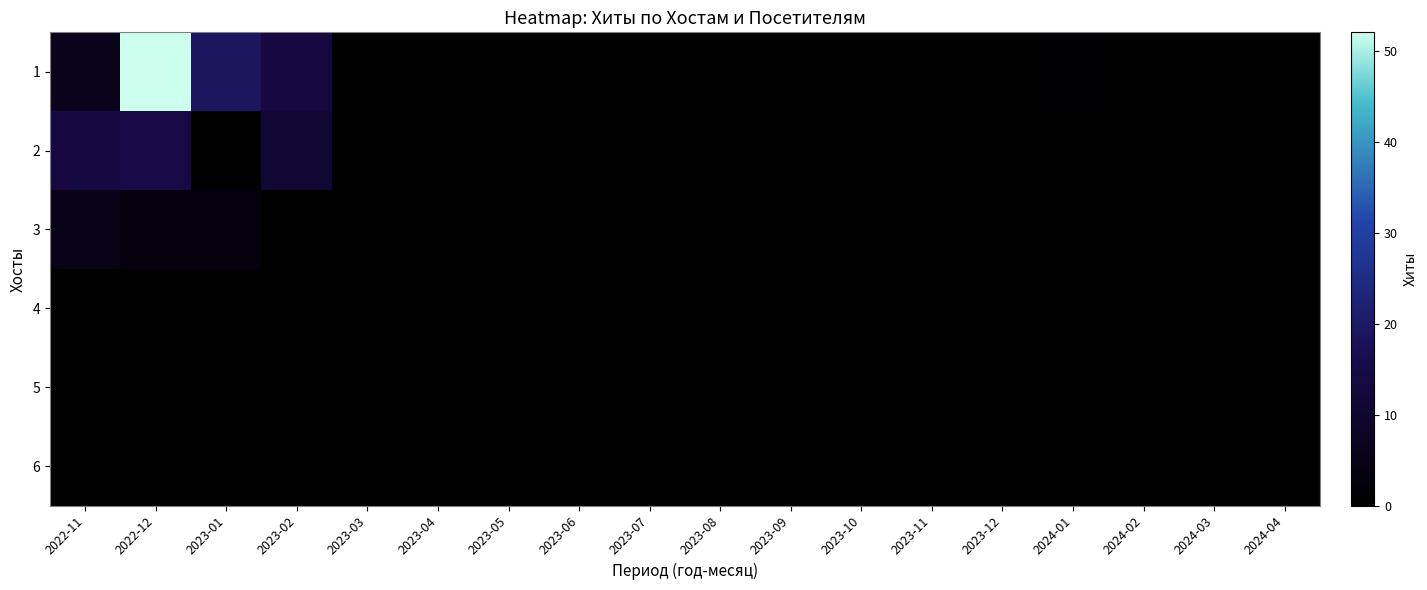

Reading left to right, transcribe all the data shown in this chart.

1: 2022-11=6	2022-12=52	2023-01=19	2023-02=14	2023-03=0	2023-04=0	2023-05=0	2023-06=0	2023-07=0	2023-08=0	2023-09=0	2023-10=0	2023-11=0	2023-12=0	2024-01=1	2024-02=0	2024-03=0	2024-04=0
2: 2022-11=14	2022-12=15	2023-01=0	2023-02=11	2023-03=0	2023-04=0	2023-05=0	2023-06=0	2023-07=0	2023-08=0	2023-09=0	2023-10=0	2023-11=0	2023-12=0	2024-01=0	2024-02=0	2024-03=0	2024-04=0
3: 2022-11=5	2022-12=3	2023-01=3	2023-02=0	2023-03=0	2023-04=0	2023-05=0	2023-06=0	2023-07=0	2023-08=0	2023-09=0	2023-10=0	2023-11=0	2023-12=0	2024-01=0	2024-02=0	2024-03=0	2024-04=0
4: 2022-11=0	2022-12=0	2023-01=0	2023-02=0	2023-03=0	2023-04=0	2023-05=0	2023-06=0	2023-07=0	2023-08=0	2023-09=0	2023-10=0	2023-11=0	2023-12=0	2024-01=0	2024-02=0	2024-03=0	2024-04=0
5: 2022-11=0	2022-12=0	2023-01=0	2023-02=0	2023-03=0	2023-04=0	2023-05=0	2023-06=0	2023-07=0	2023-08=0	2023-09=0	2023-10=0	2023-11=0	2023-12=0	2024-01=0	2024-02=0	2024-03=0	2024-04=0
6: 2022-11=0	2022-12=0	2023-01=0	2023-02=0	2023-03=0	2023-04=0	2023-05=0	2023-06=0	2023-07=0	2023-08=0	2023-09=0	2023-10=0	2023-11=0	2023-12=0	2024-01=0	2024-02=0	2024-03=0	2024-04=0